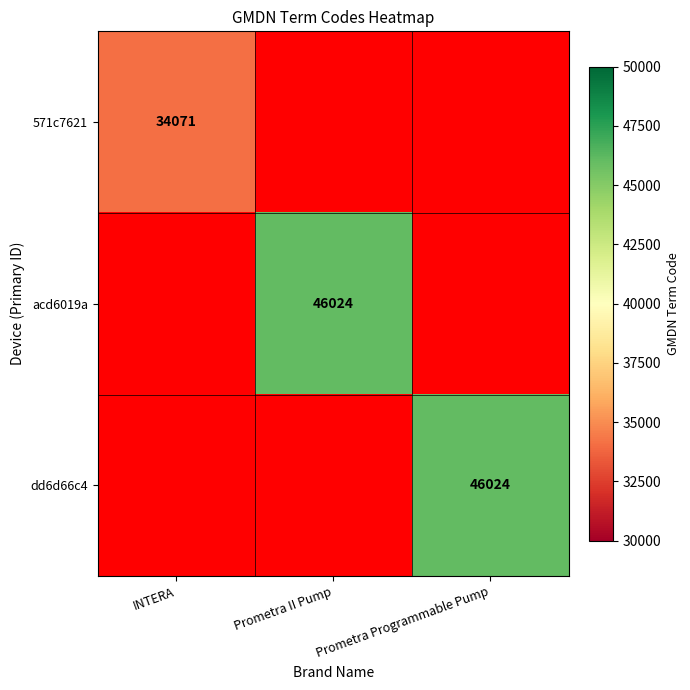

How many distinct data groups are displayed?

3